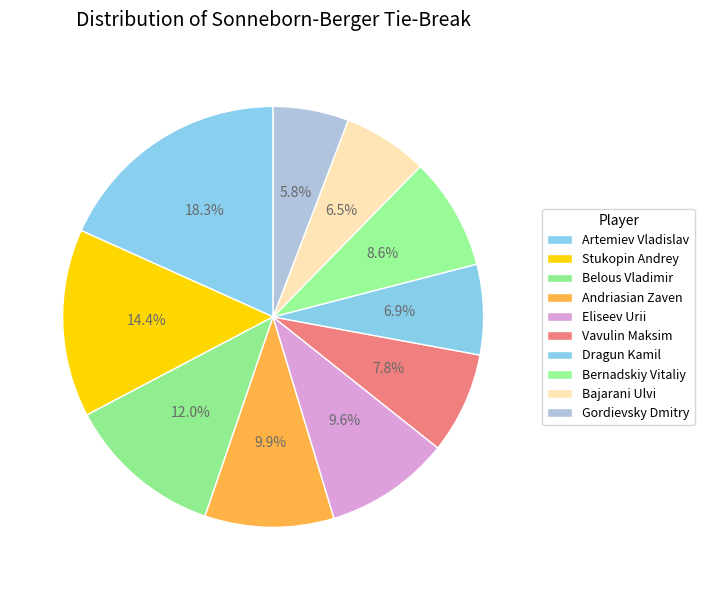

Rank the categories by value from lowest to highest.

Gordievsky Dmitry, Bajarani Ulvi, Dragun Kamil, Vavulin Maksim, Bernadskiy Vitaliy, Eliseev Urii, Andriasian Zaven, Belous Vladimir, Stukopin Andrey, Artemiev Vladislav